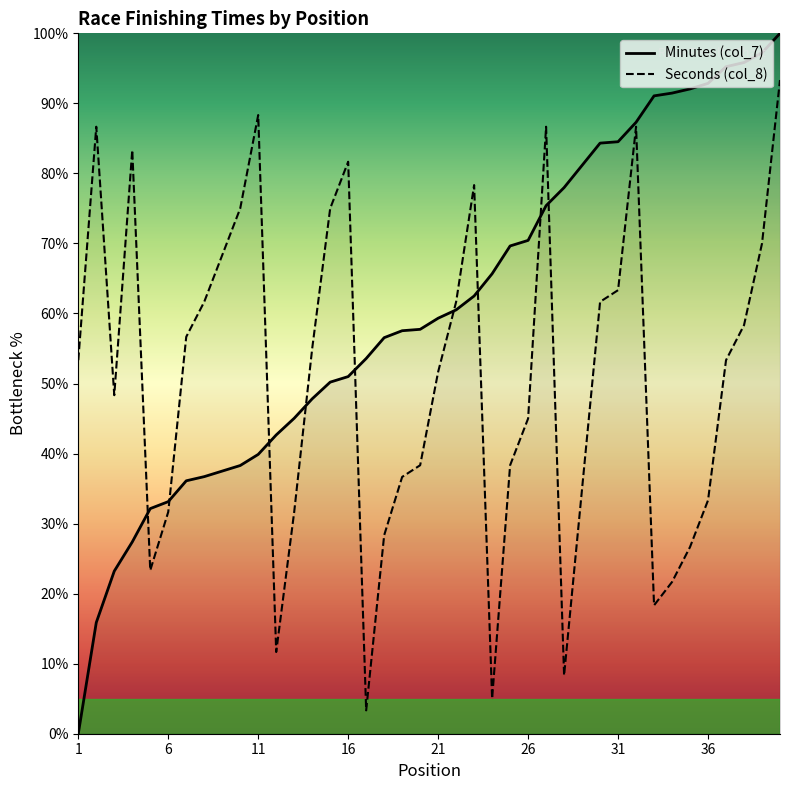

How many data points in Seconds (col_8) are less than 53?

19